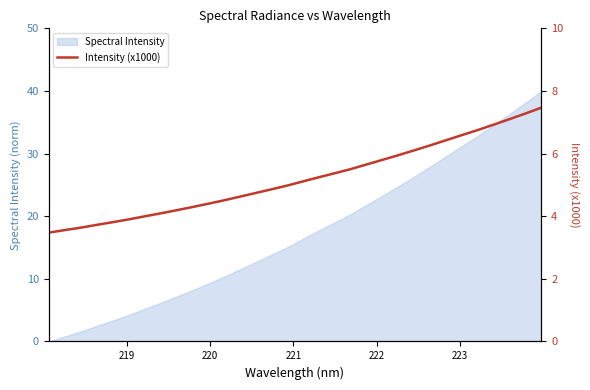

True or false: the data has more than 2 interior local peaks.

False